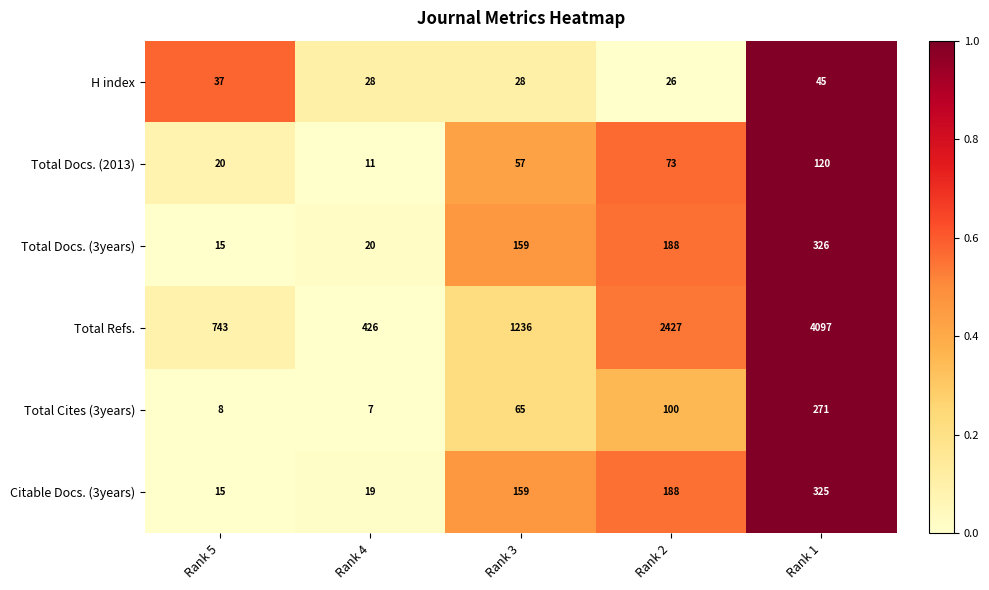

Which label corresponds to the smallest value in the chart?

Rank 4